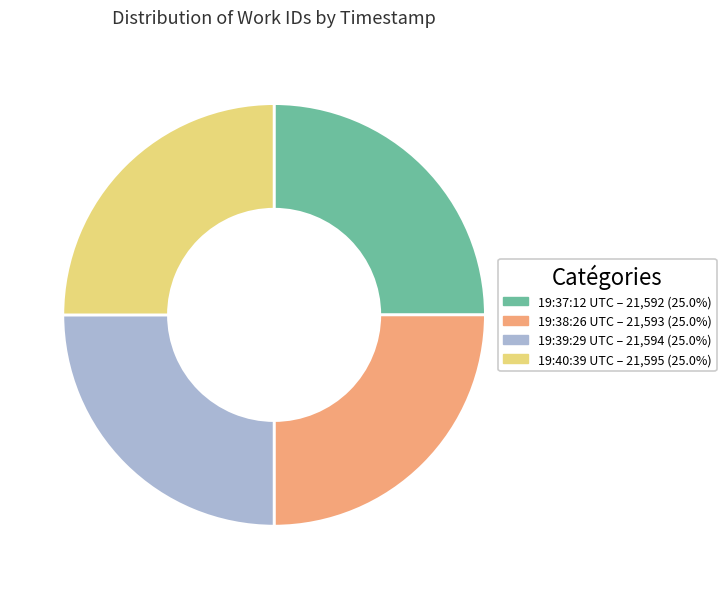

Does any single category account for the majority?

No